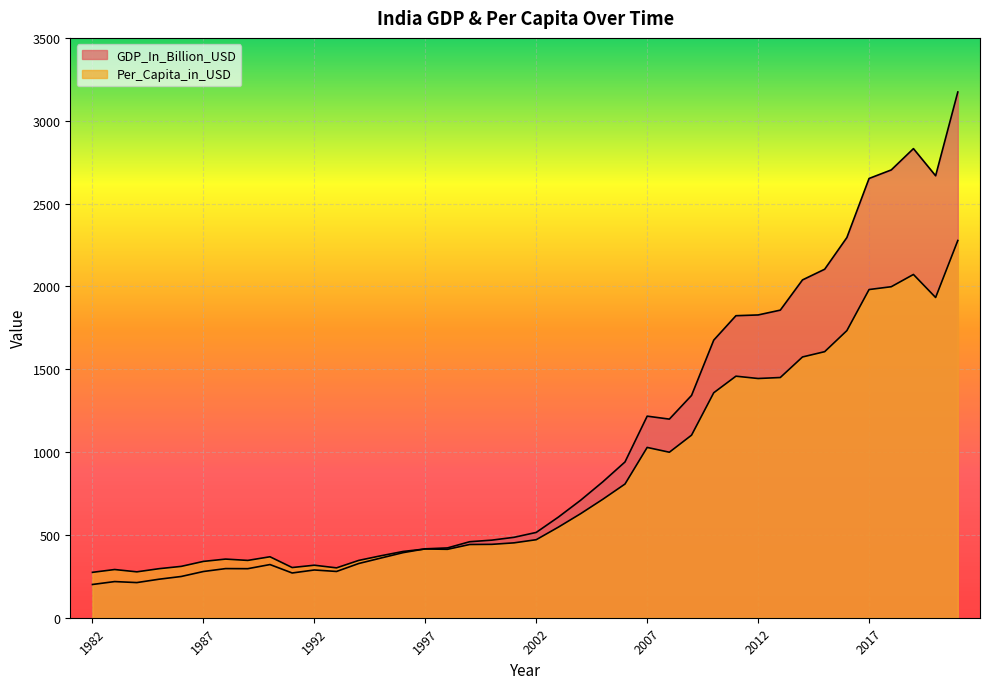

At which label does Per_Capita_in_USD reach its peak?

2021